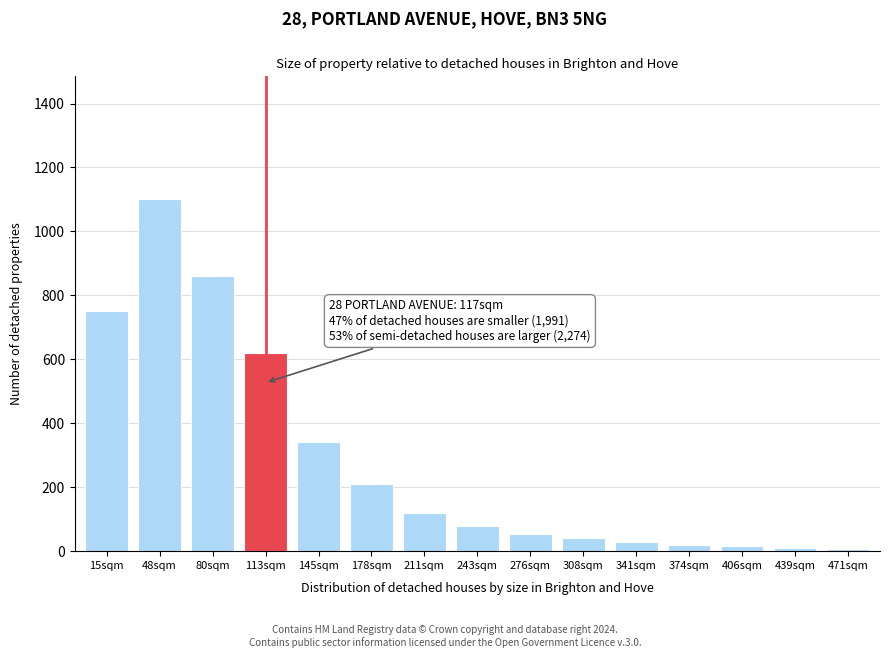

Which category has the highest value across all series?

48sqm